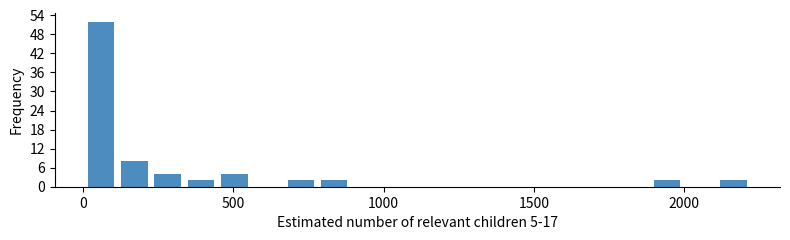

Around what value on the x-axis is the tallest bar? Give the approximate position of its centre, as read against the axis.

50